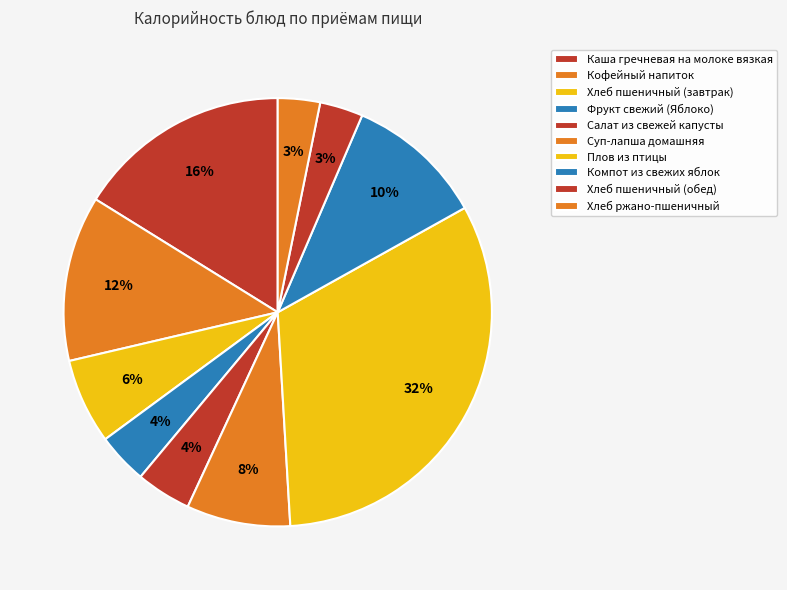

Between Салат из свежей капусты and Хлеб пшеничный (завтрак), which is larger?

Хлеб пшеничный (завтрак)